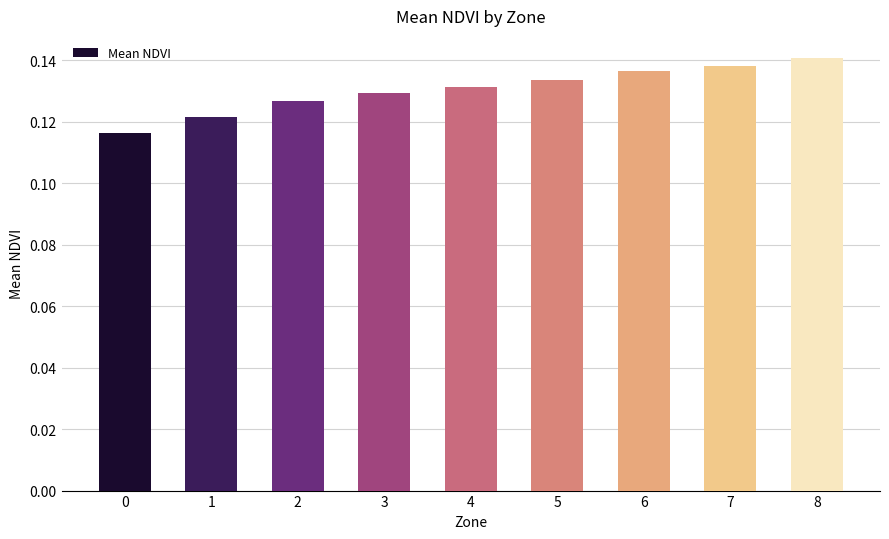

Which has a higher value, 7 or 4?

7